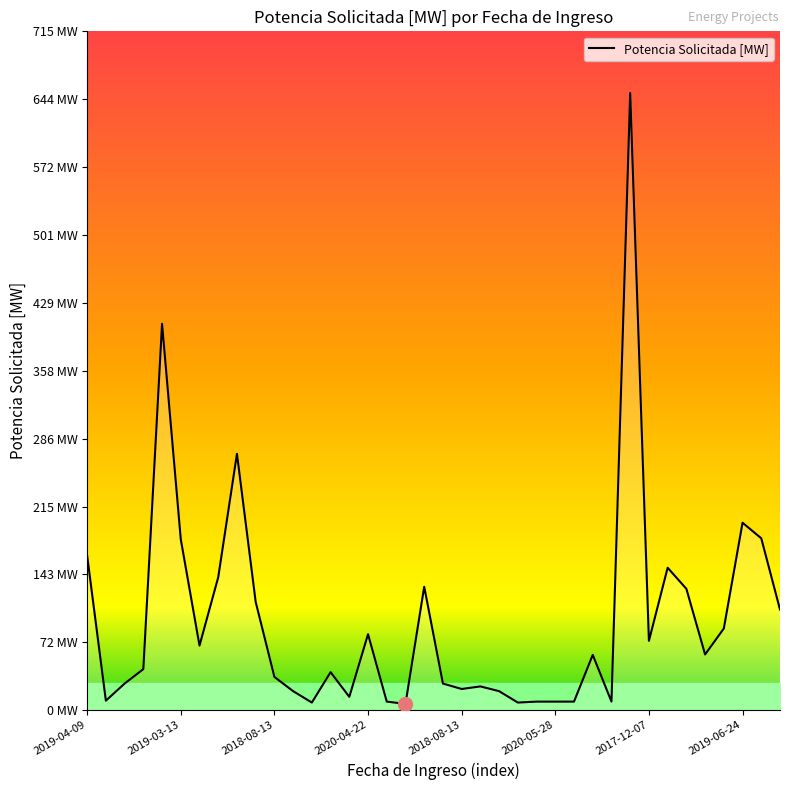

Does the chart have visible grid lines?

No